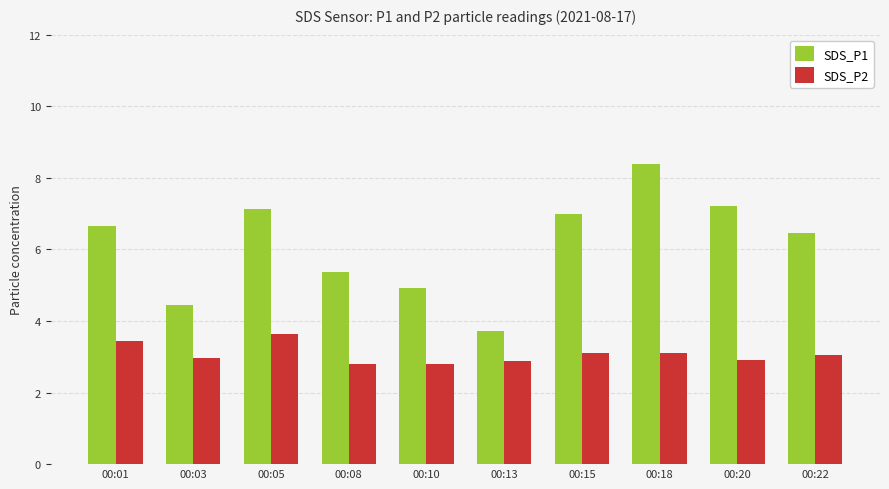

Which series has the largest range (max minus min)?

SDS_P1